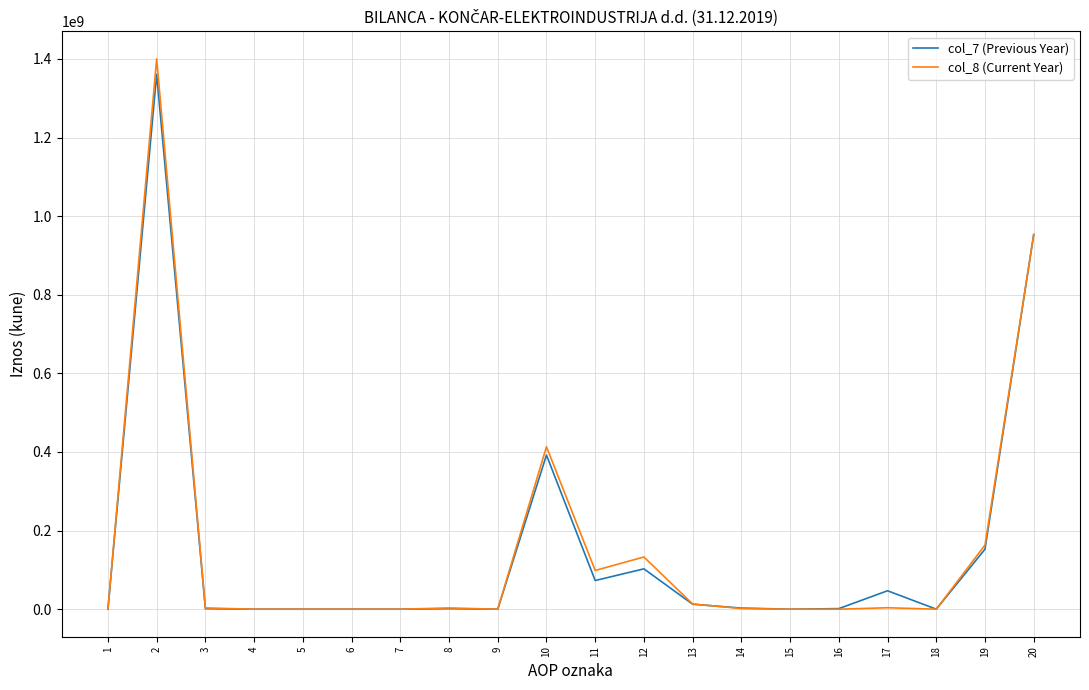

How many categories are shown in the chart?

20